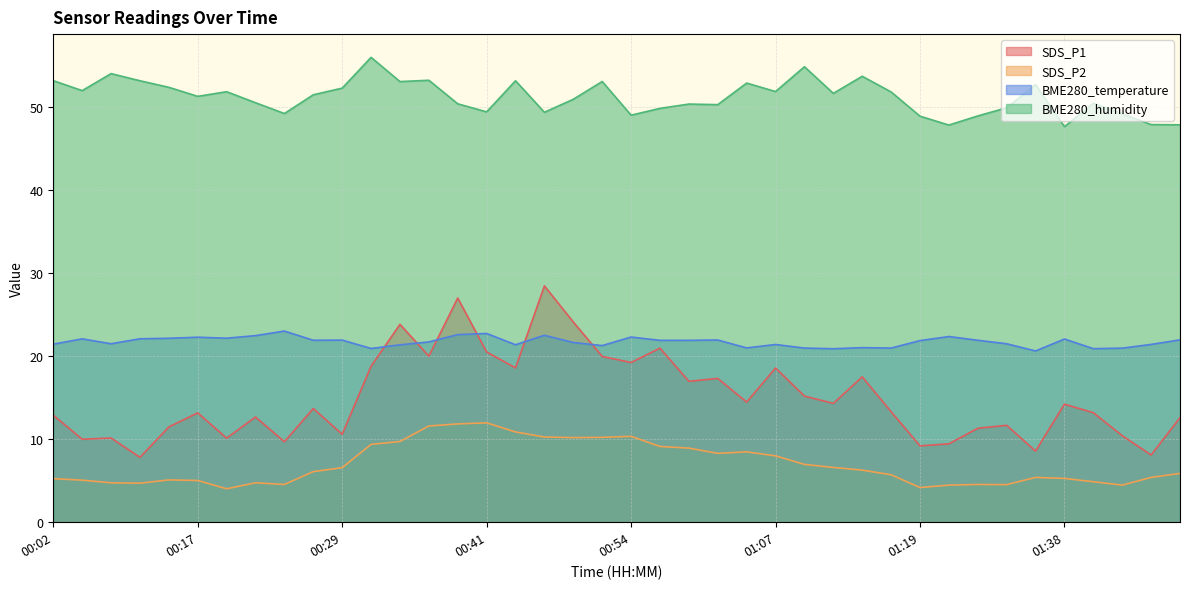

What is the highest value of the SDS_P2 series?

12.0